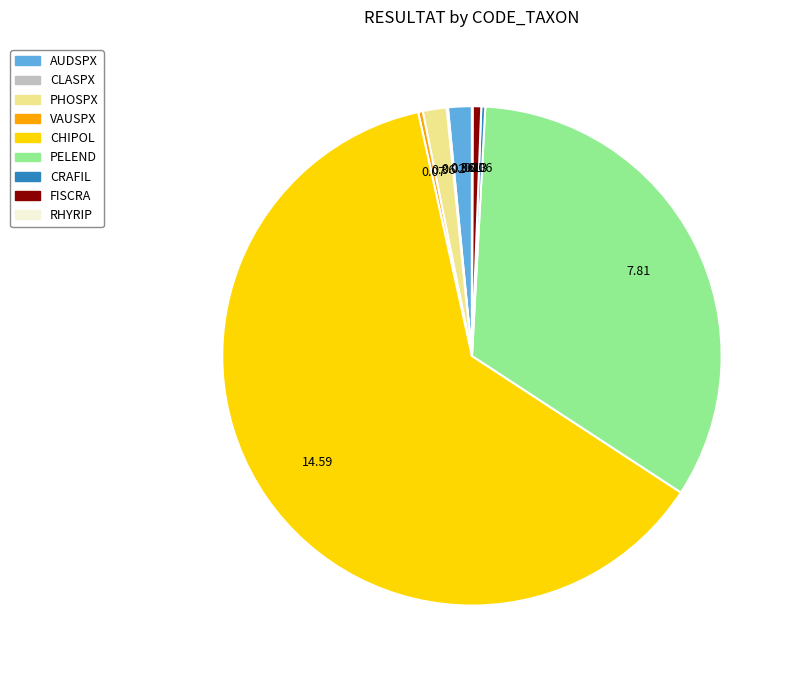

Combined, do FISCRA and AUDSPX account for over 50%?

No